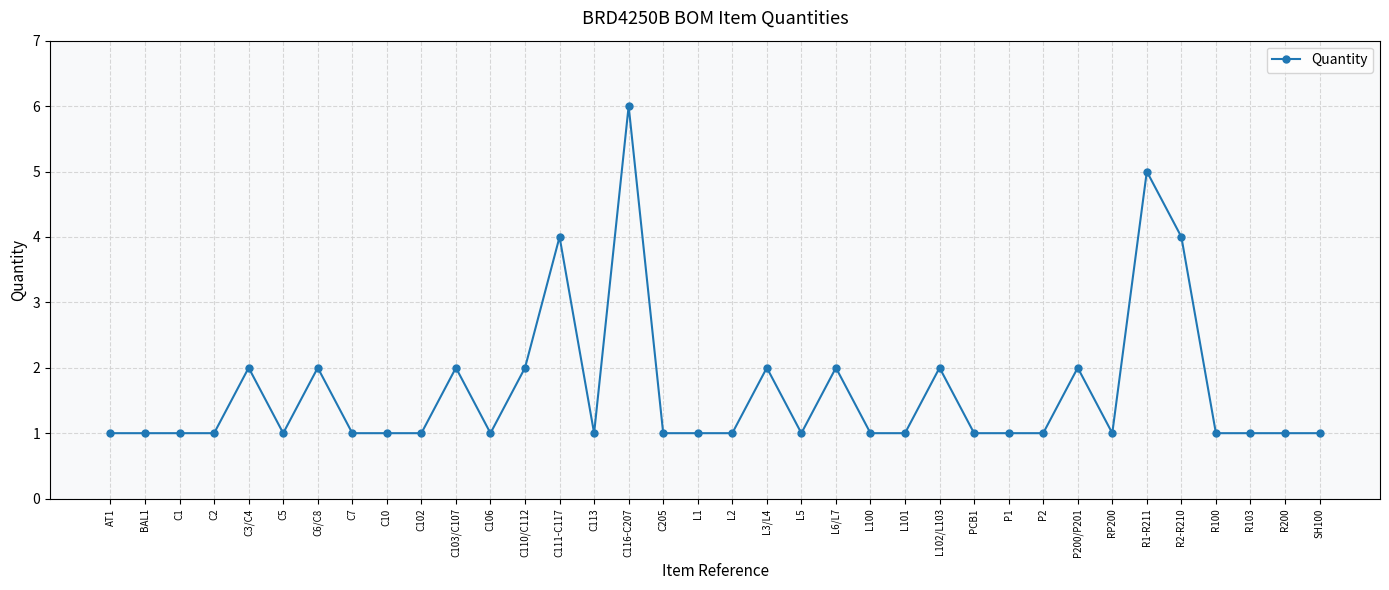

How many lines are shown in the chart?

1